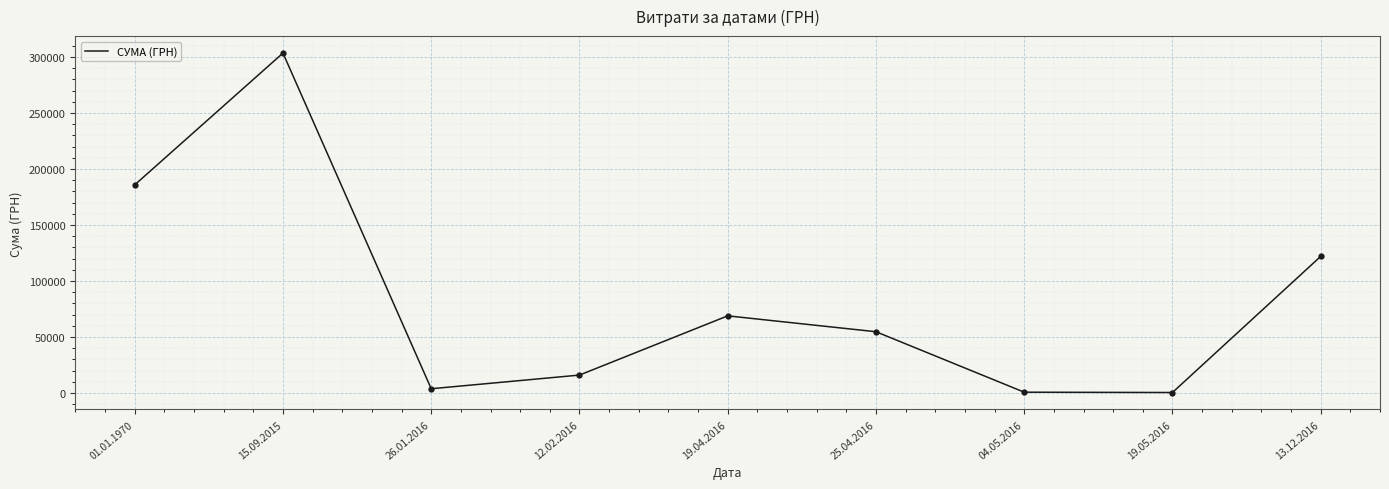

Approximately how many times larger is the value at 15.09.2015 compared to 01.01.1970?

1.6